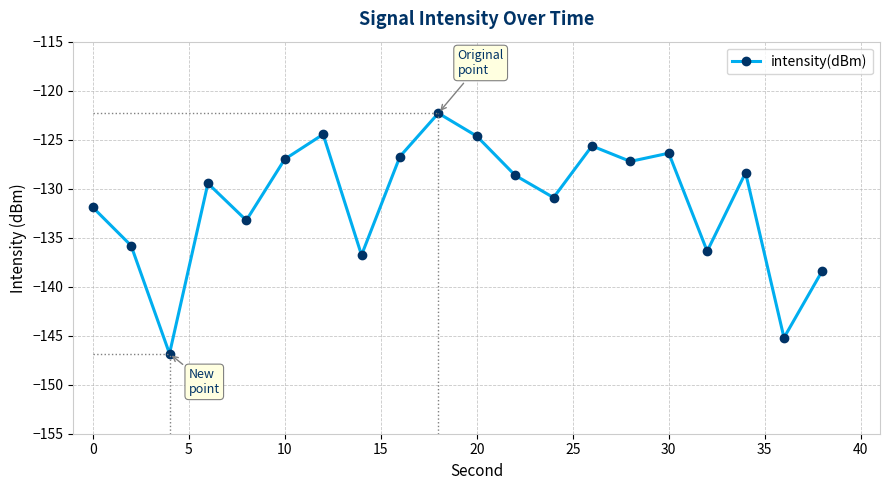

How many interior local valleys (lower than both neighbors) does the data have?

7